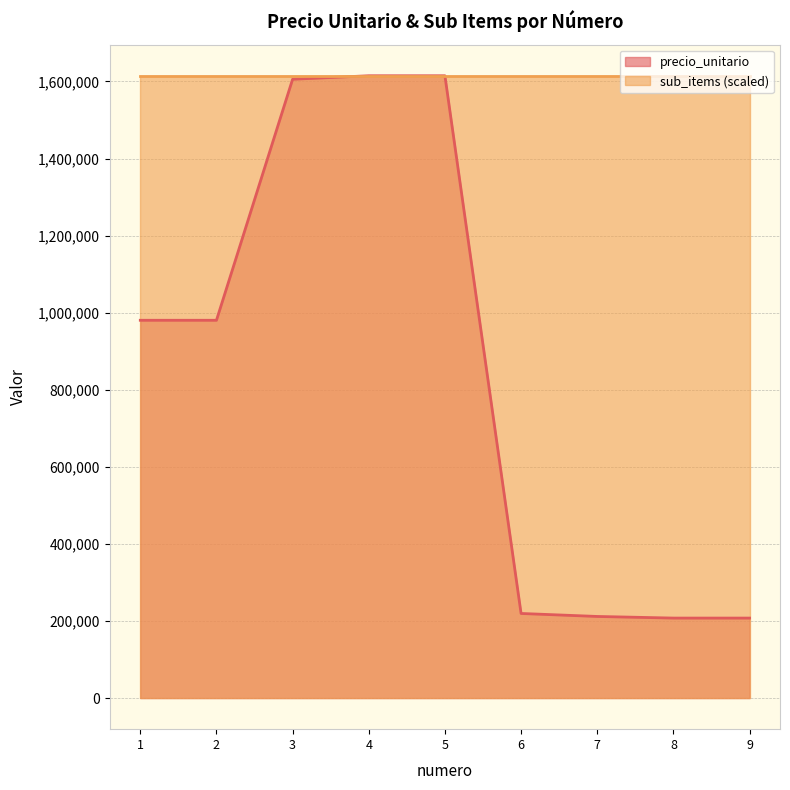

What is the change in value from 5 to 7?

-1403150